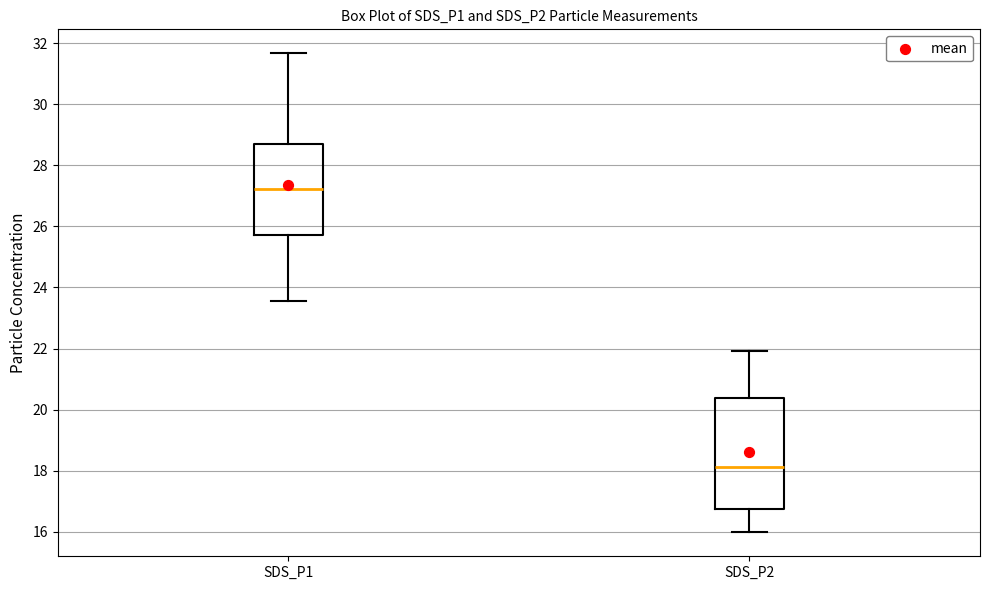

Reading left to right, transcribe this box plot: for each box, give where its median line is, the range the box spans, and where its two whiskers end, as read against the y-axis. The values are not printed on the chart, so give them approximately, as read against the axis.

SDS_P1: median 27.2, box 25.8 to 28.6, whiskers 23.6 to 31.6
SDS_P2: median 18.2, box 16.8 to 20.4, whiskers 16.0 to 22.0